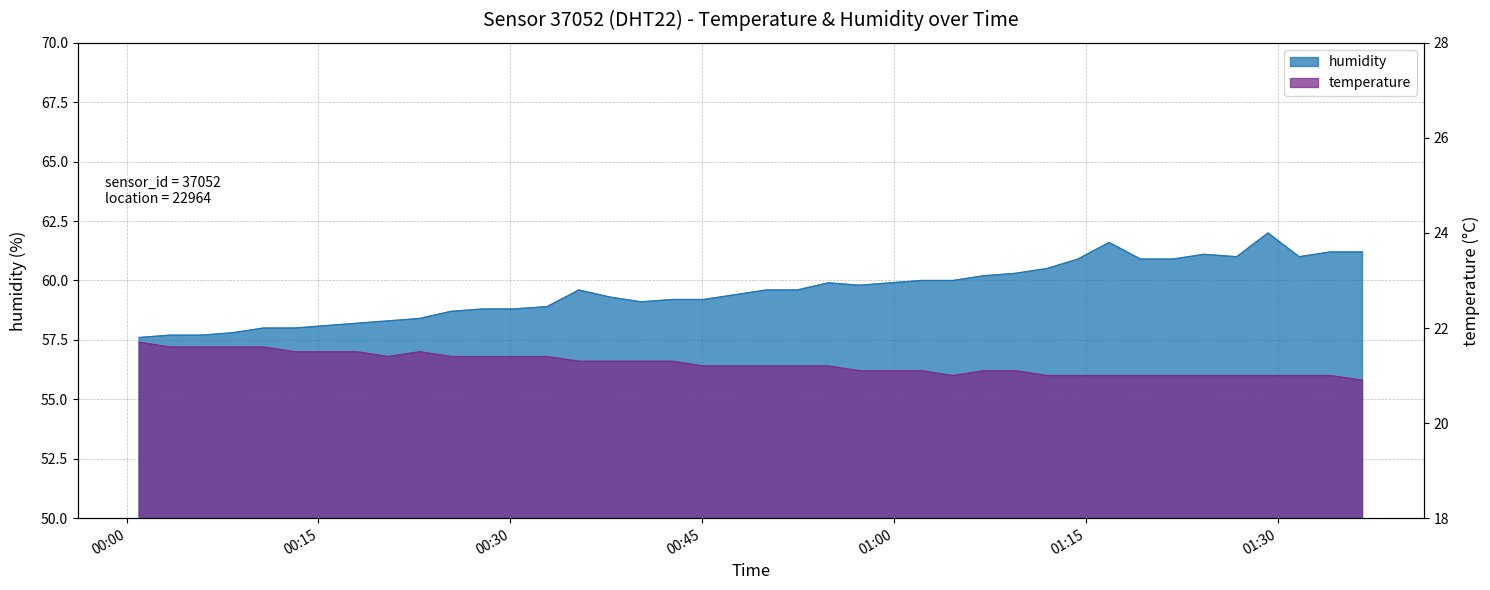

At 2022-07-23T00:30:13, list the series in order from largest to smallest.

humidity, temperature